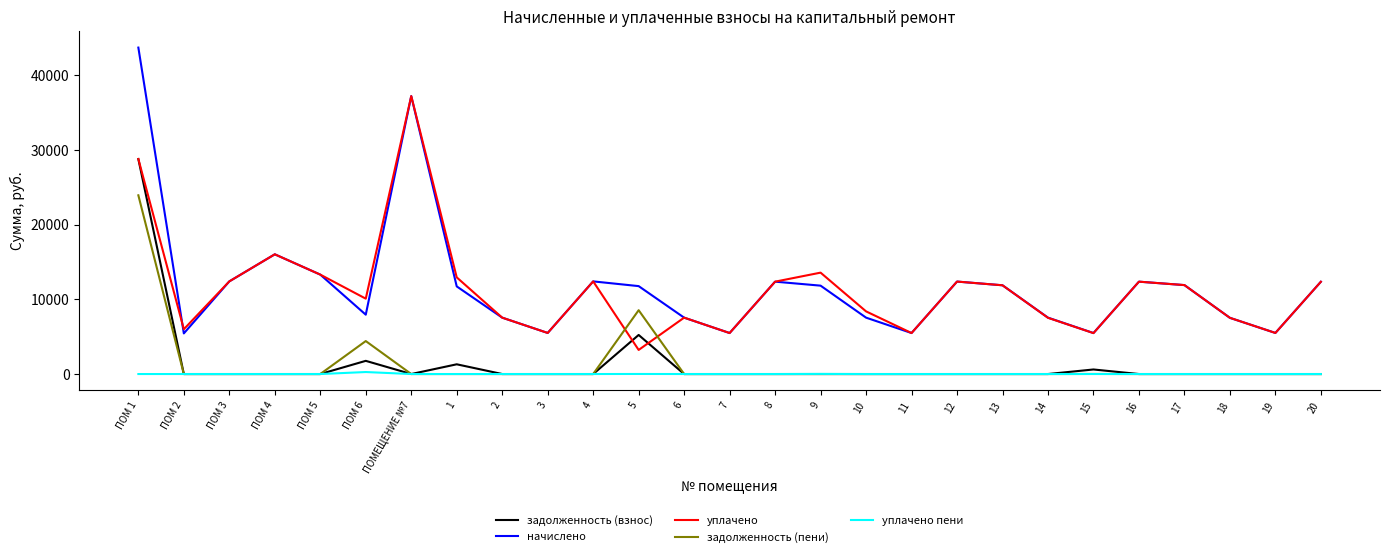

What is the difference between the highest and lowest values at 20?

12357.9